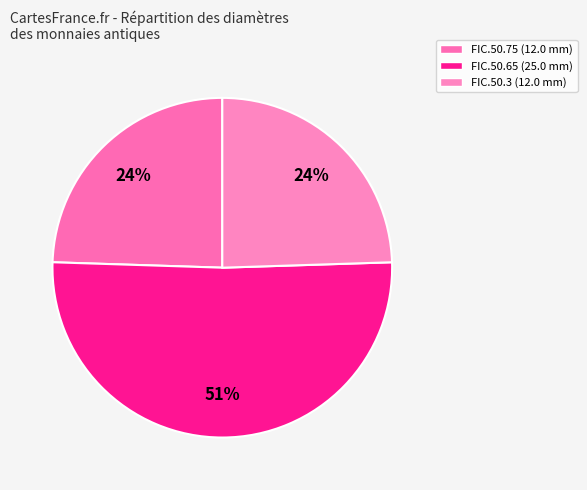

Which category accounts for the majority?

FIC.50.65